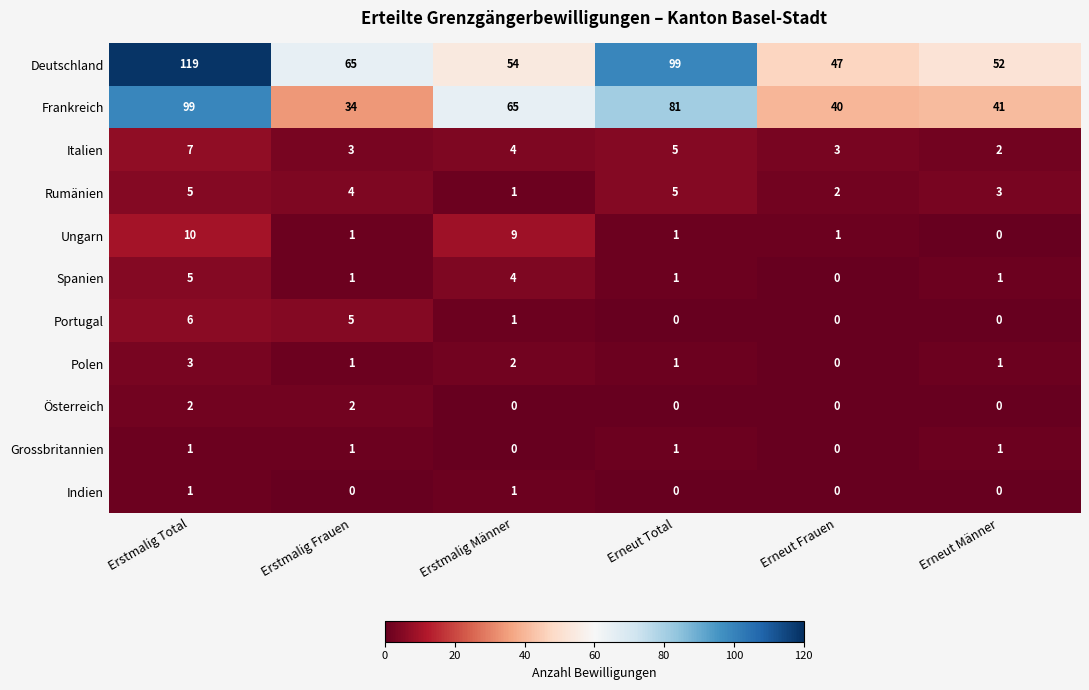

Which label corresponds to the largest value in the chart?

Erstmalig Total